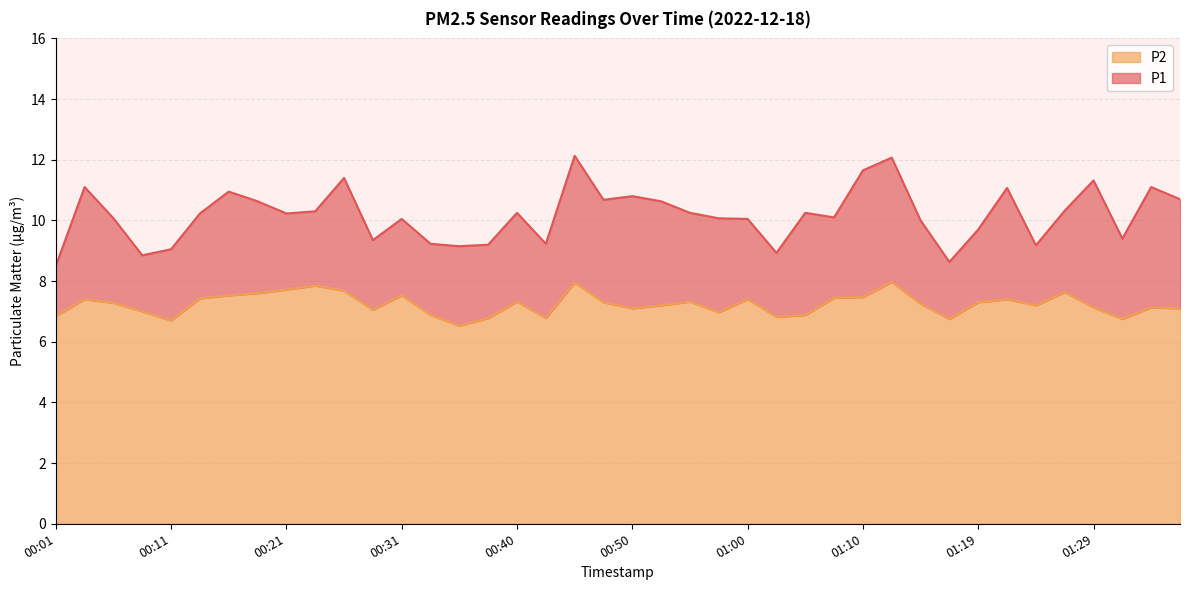

What is the smallest value displayed?

6.5